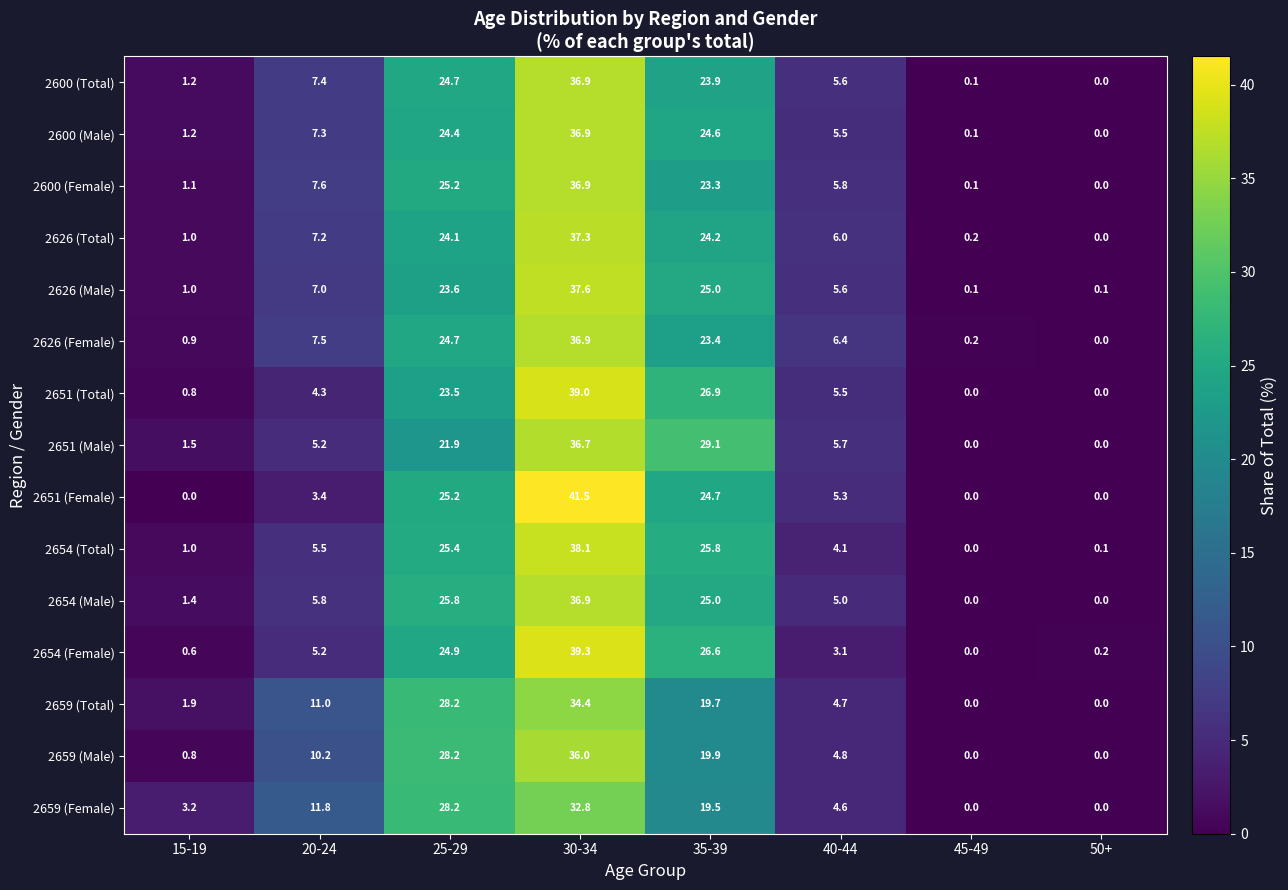

What is the difference between the maximum and minimum values in the 2600 (Male) series?

36.9